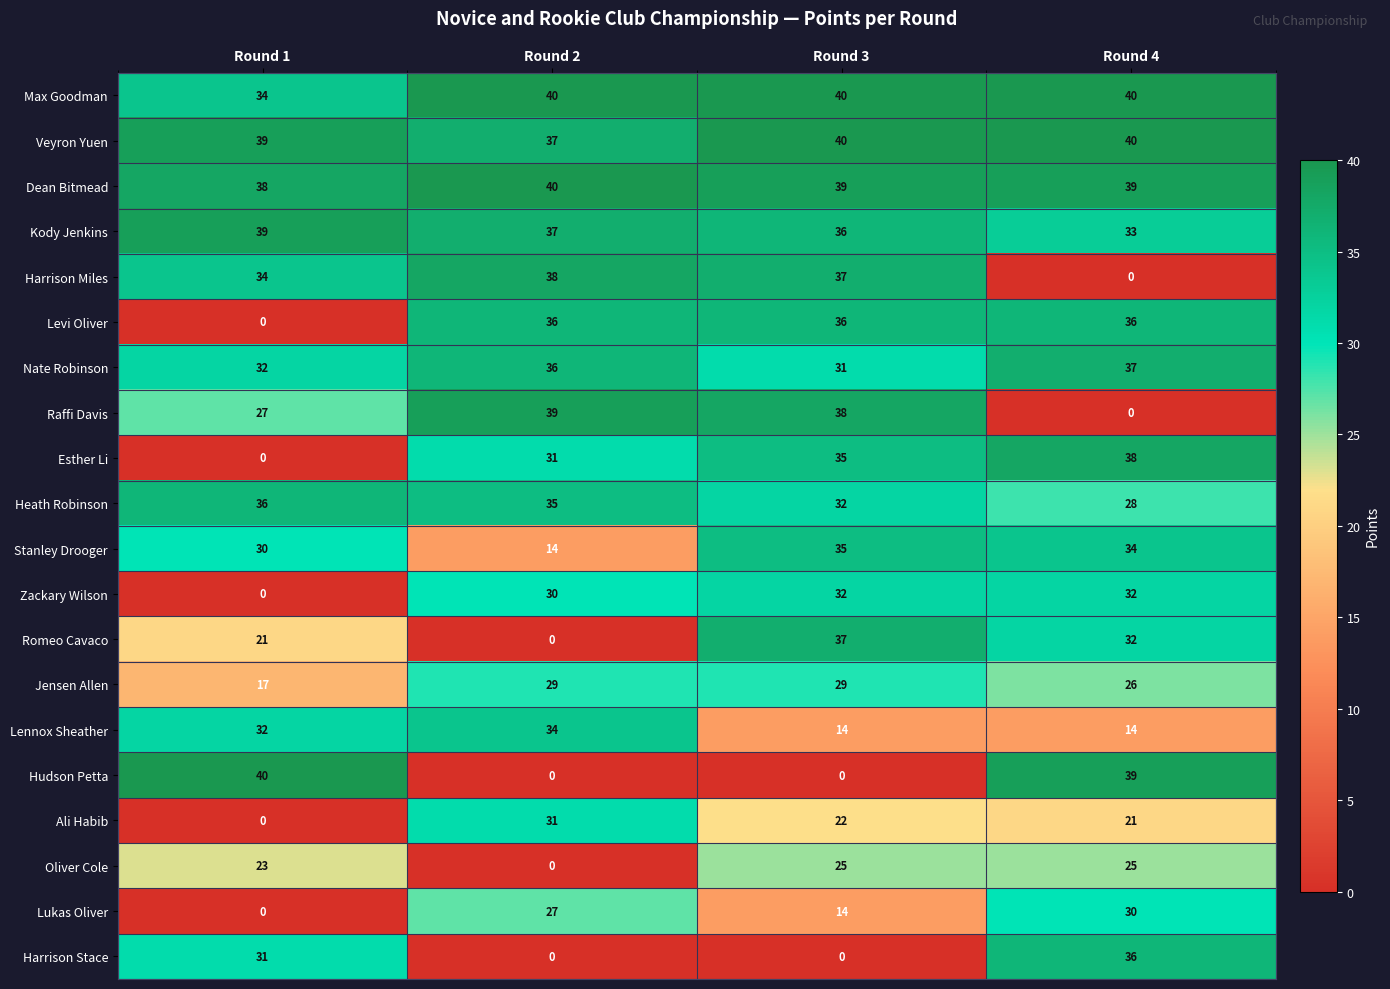

The value of Lukas Oliver at Round 2 is 15. True or false?

False